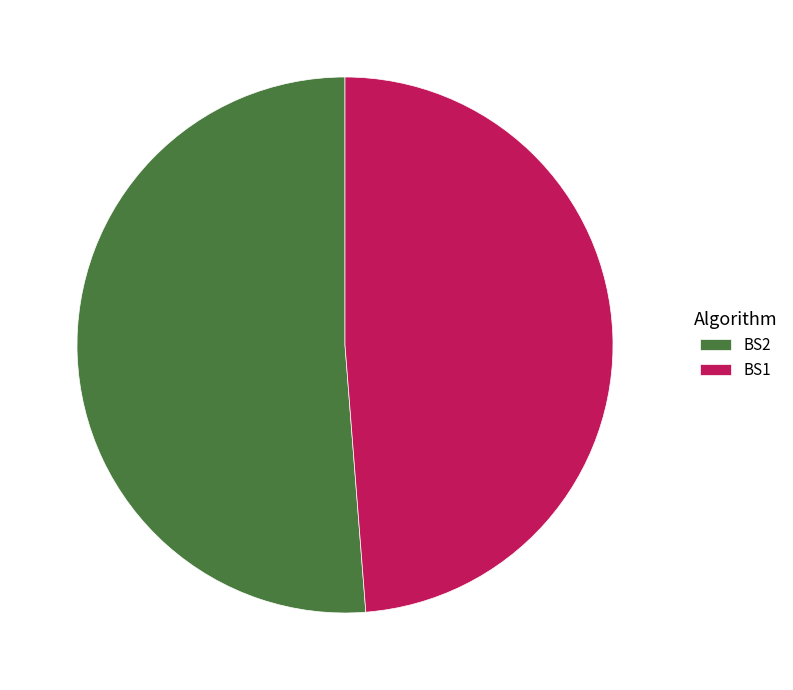

How many slices are in this pie chart?

2